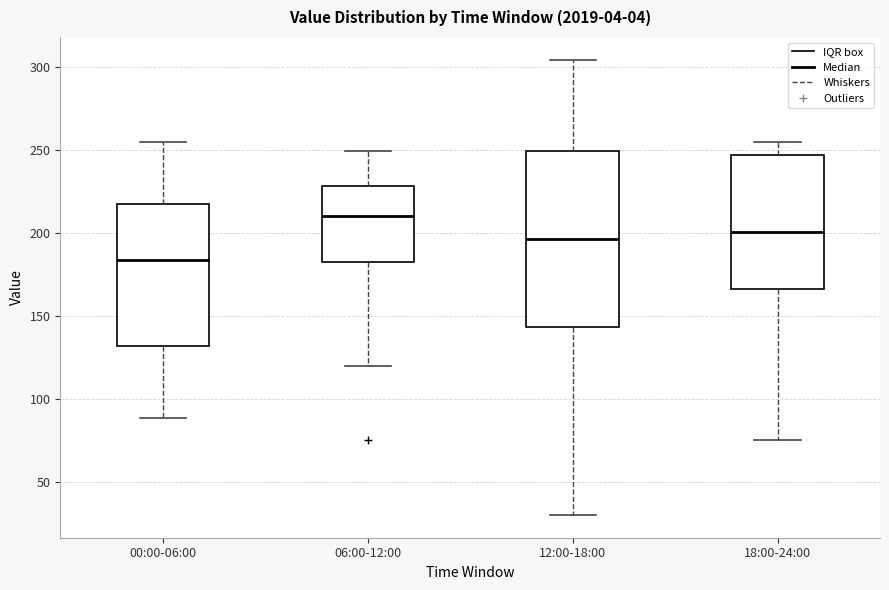

Which box has the lowest median line?

00:00-06:00